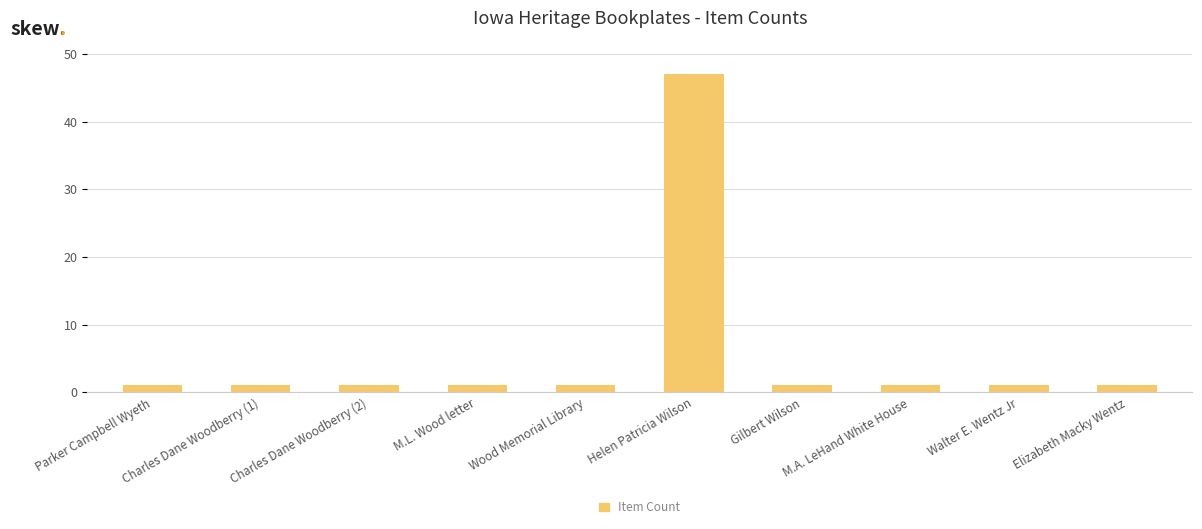

At which category does the chart reach its peak across all series?

Helen Patricia Wilson